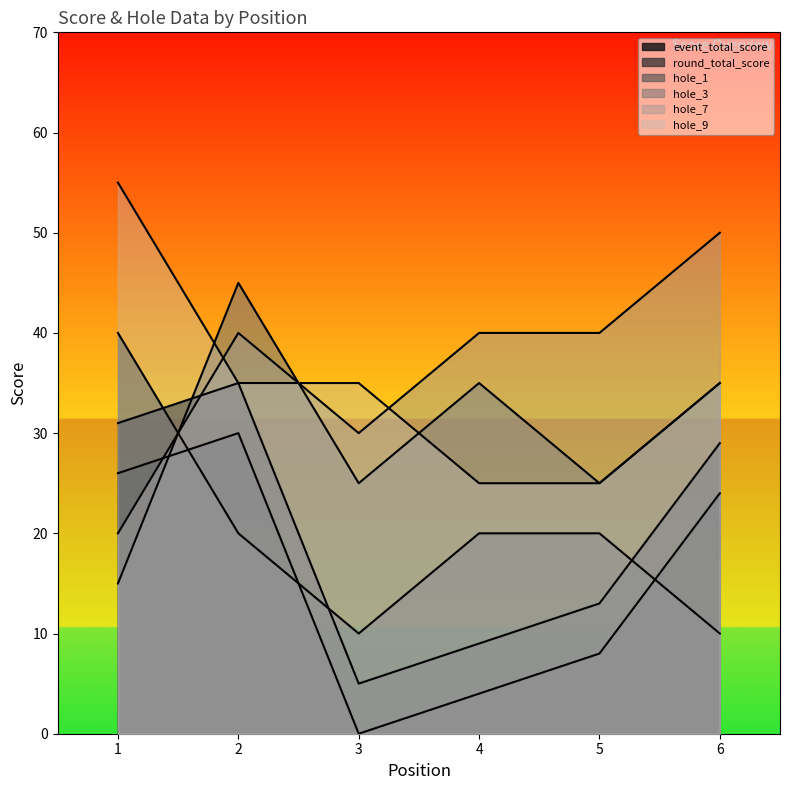

Rank the categories by round_total_score value from highest to lowest.

2, 1, 6, 5, 4, 3